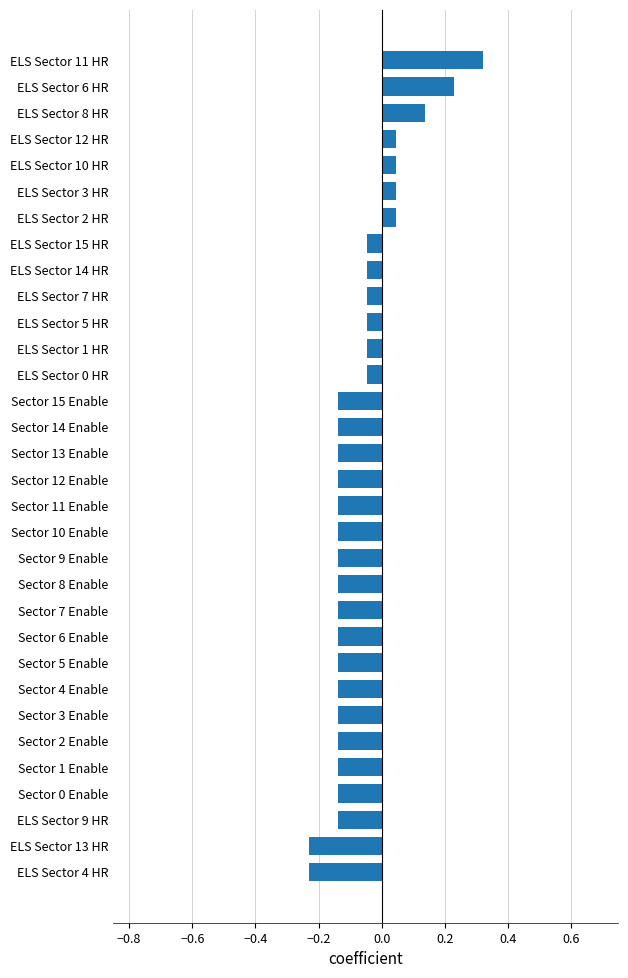

Which category has the highest value across all series?

ELS Sector 11 HR